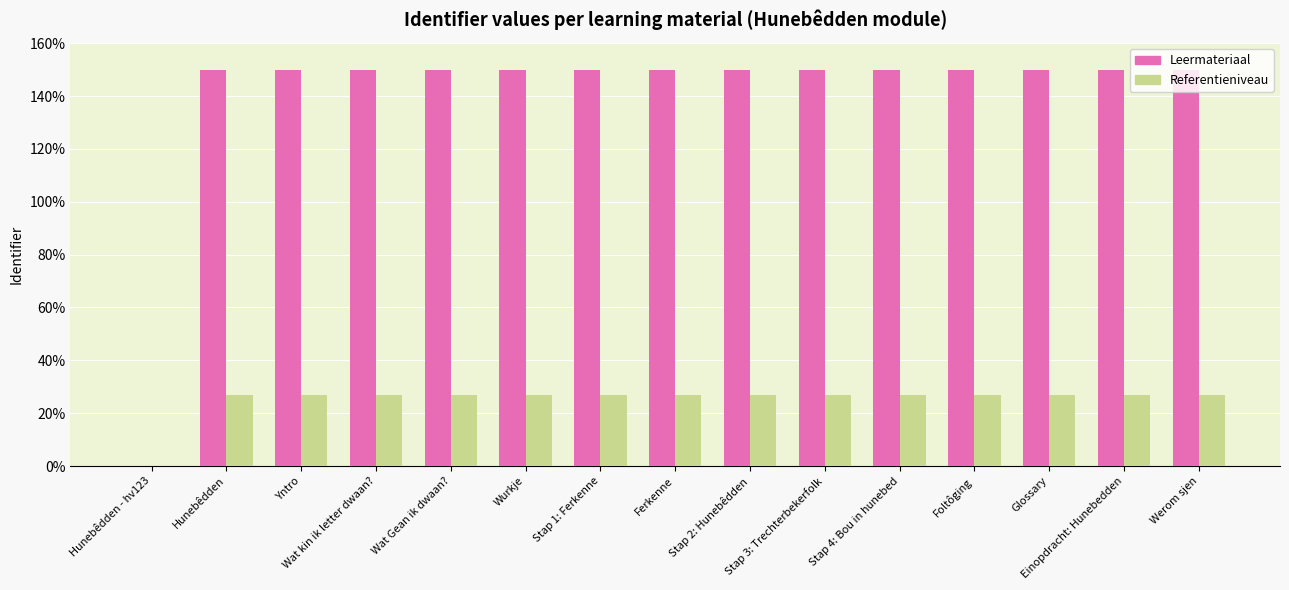

What is the highest value of the Leermateriaal series?

150.0